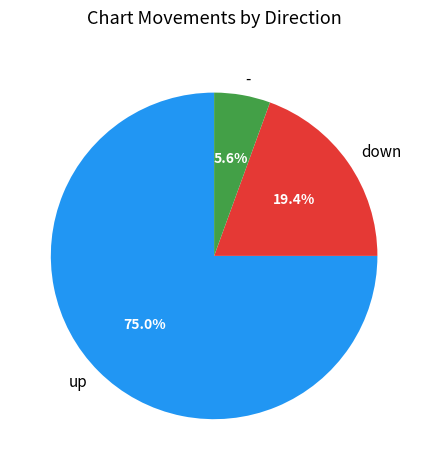

Between down and -, which is larger?

down